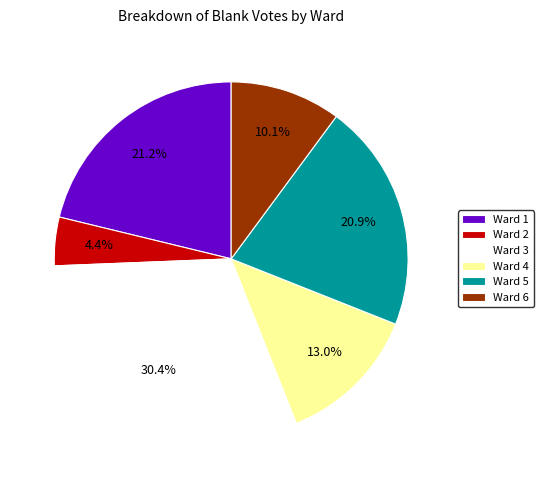

Combined, what portion of the pie is Ward 4 and Ward 1?

34.2%